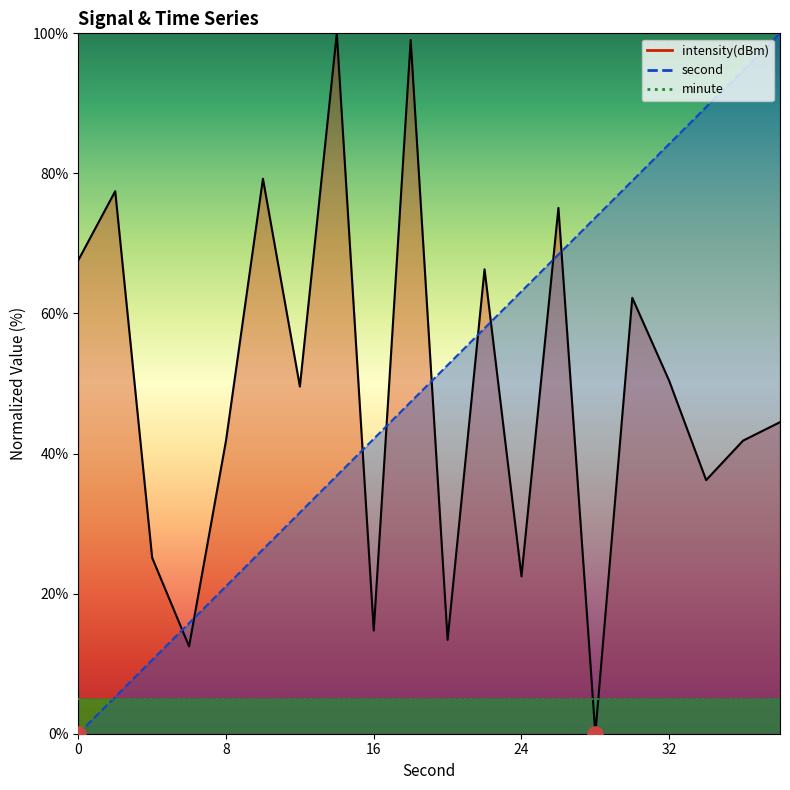

Is the value of intensity at 0 greater than the value of second at 16?

Yes